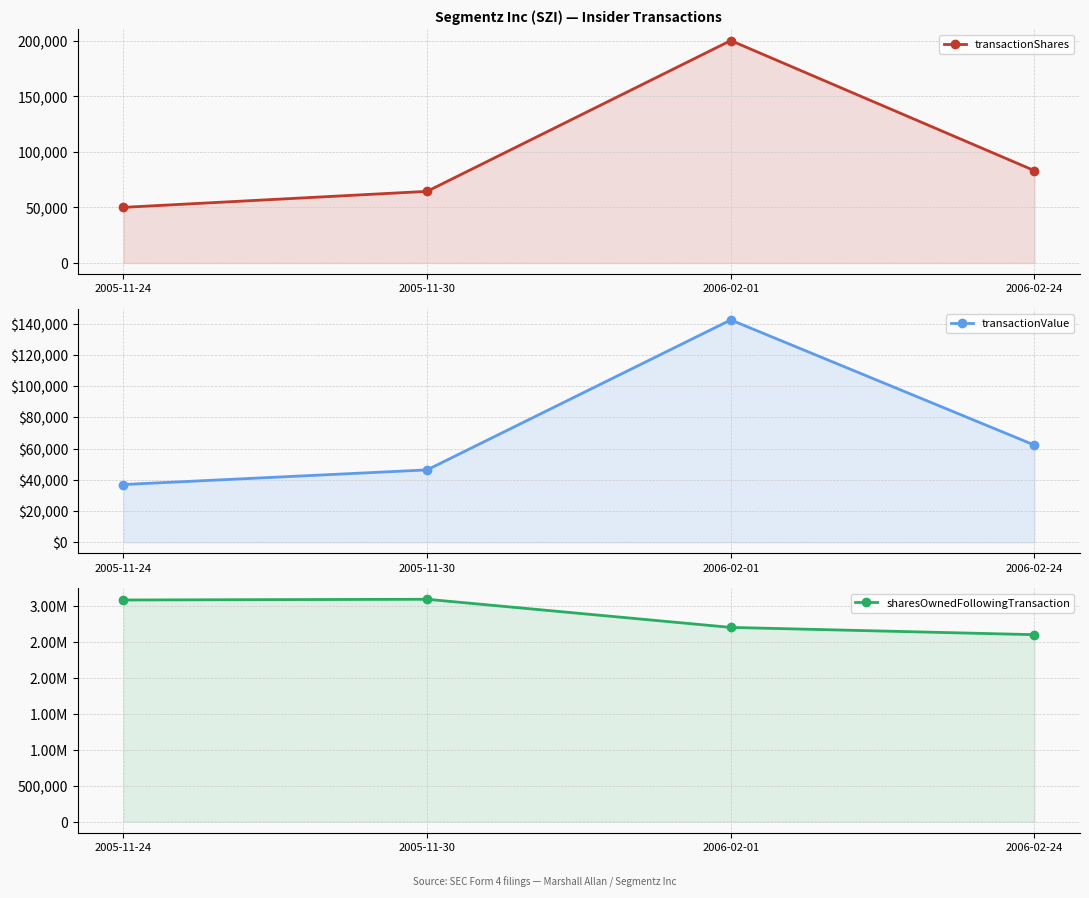

At which label is transactionValue closest to 89700?

2006-02-24